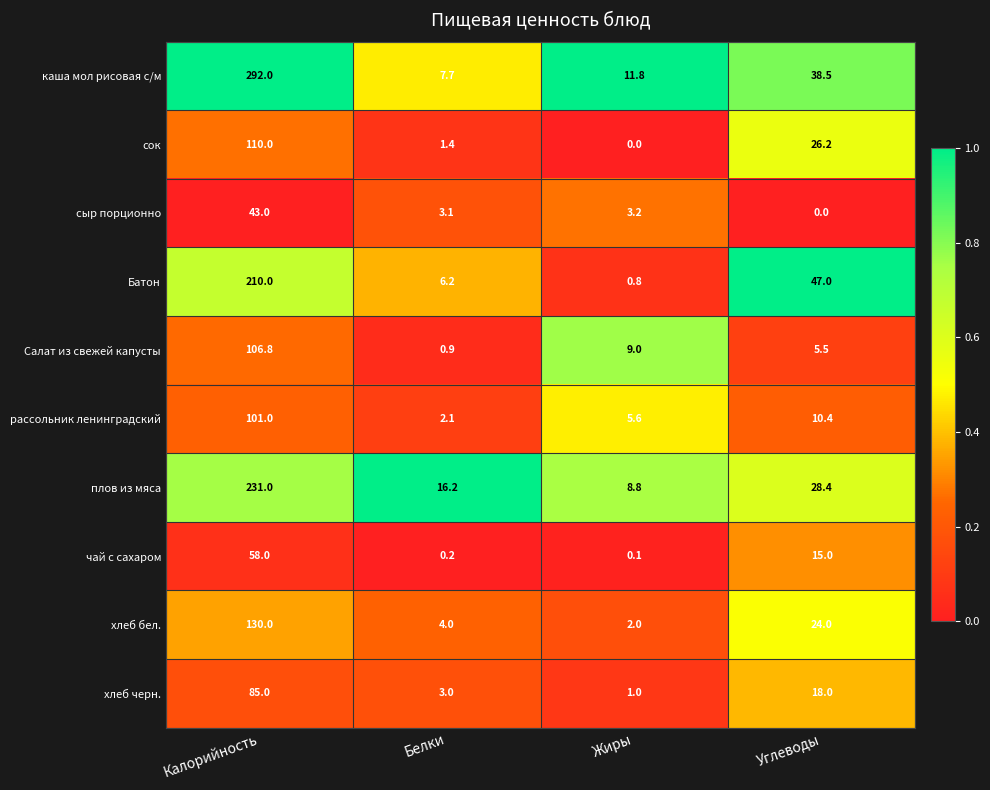

The value of сыр порционно at Белки is 3.1. True or false?

True